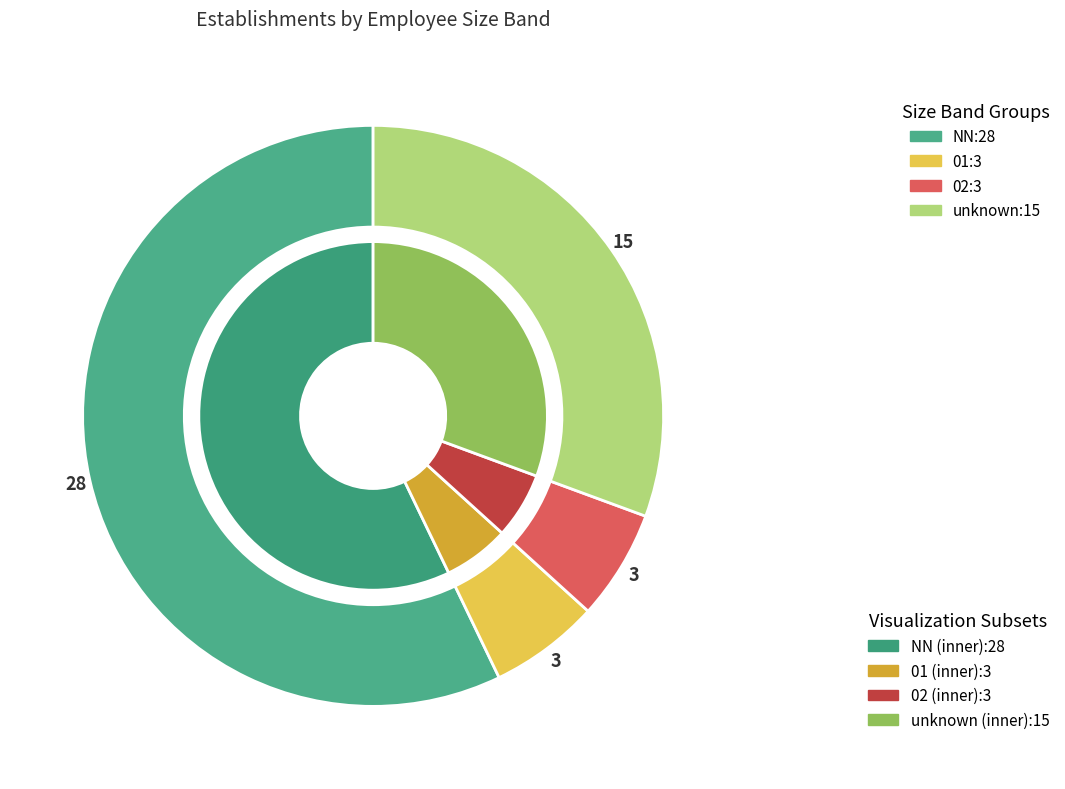

Which slice is the largest?

NN